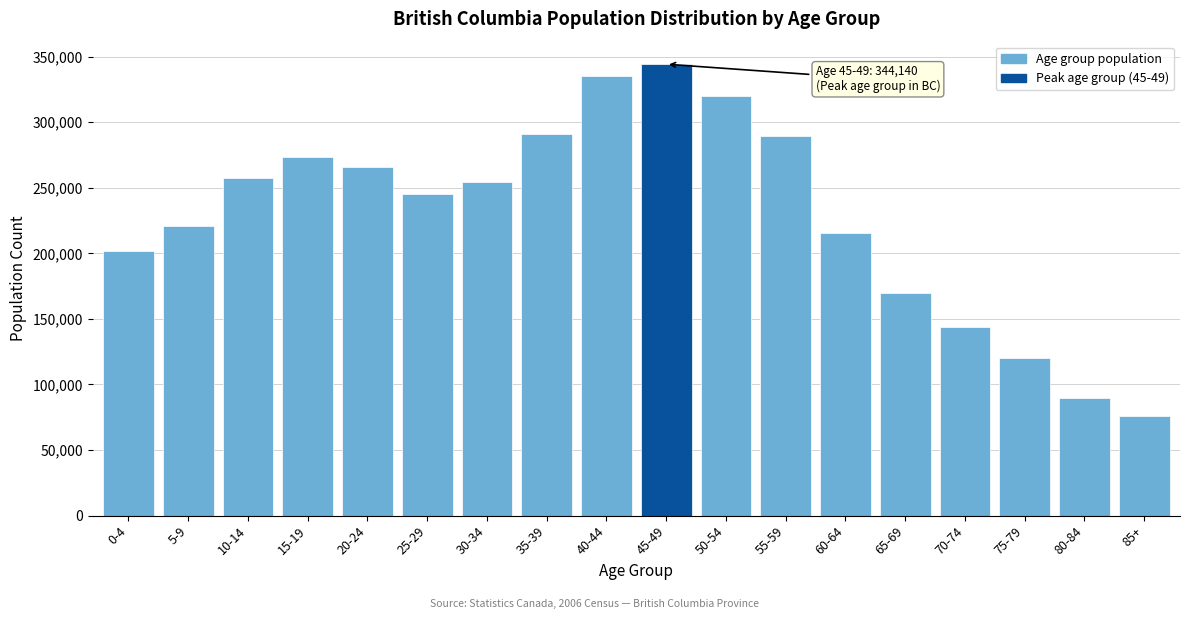

What is the greatest value displayed?

344140